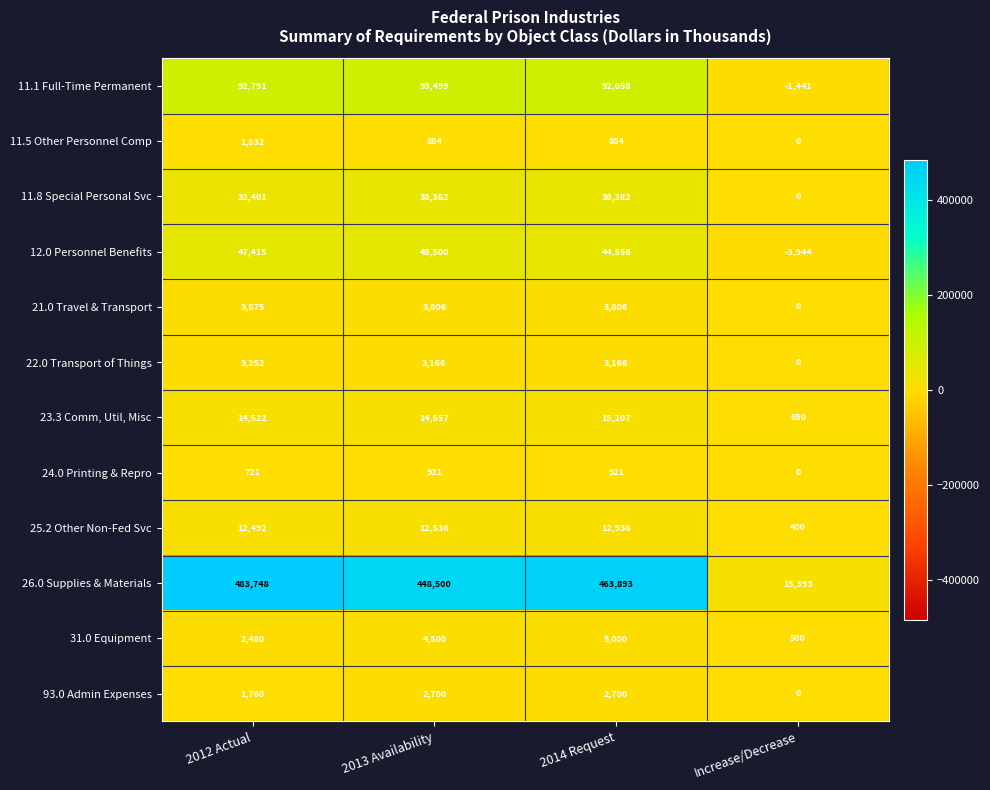

What is the sum of the 31.0 Equipment values at 2014 Request and 2012 Actual?

7480